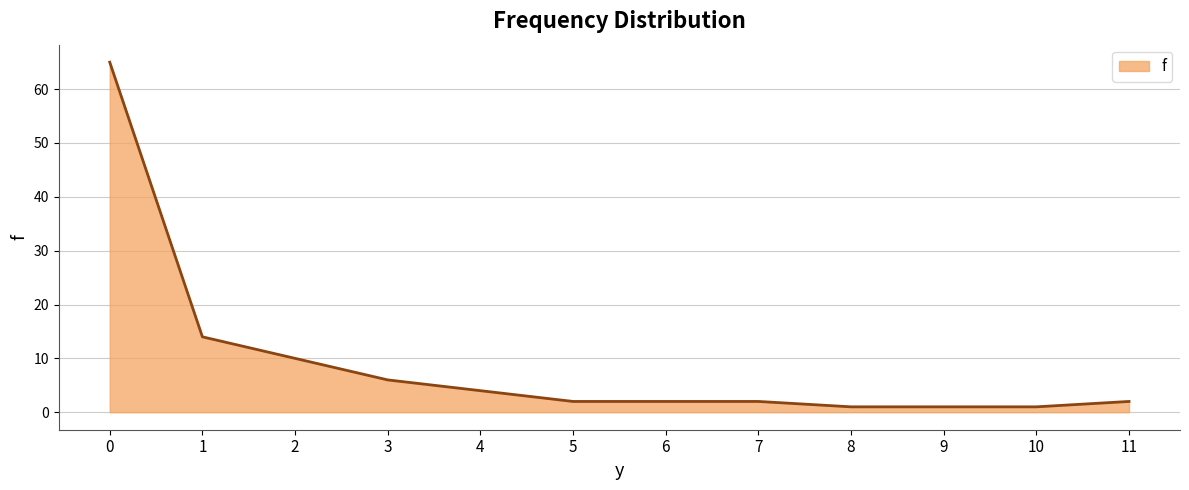

What is the maximum value shown in the chart?

65